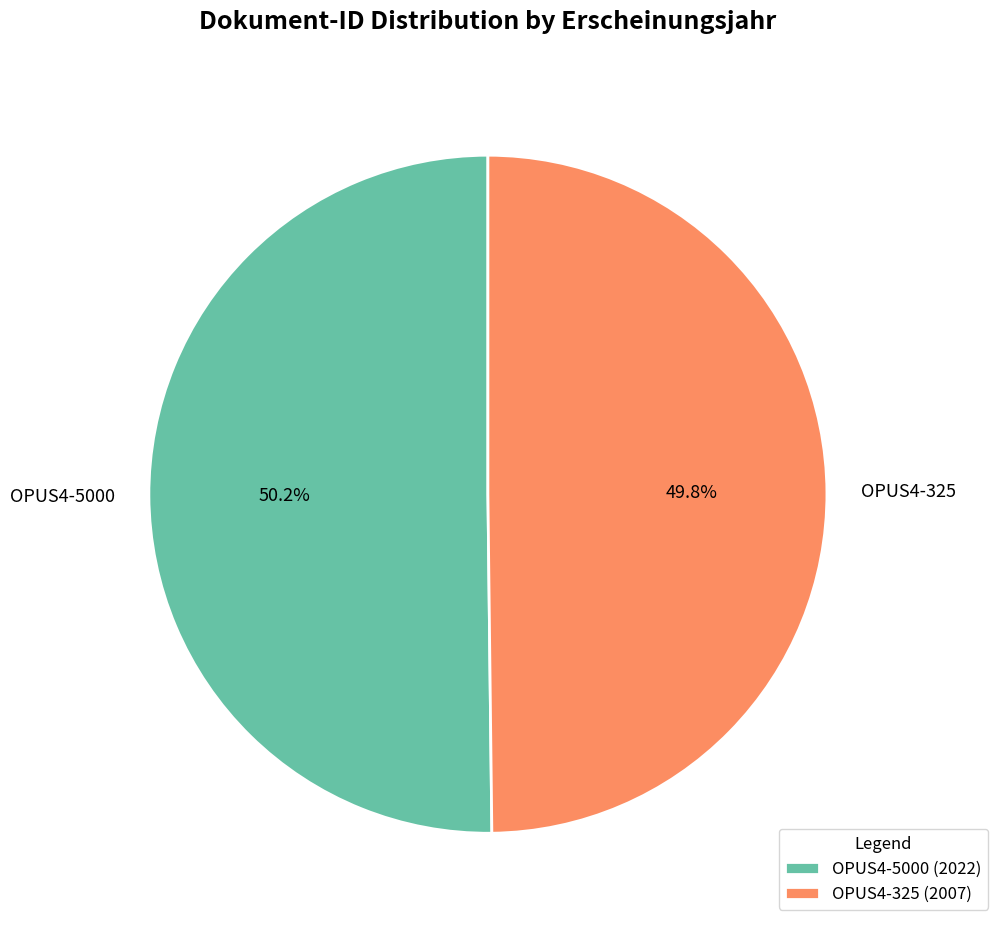

True or false: OPUS4-5000 accounts for 50% of the total.

True